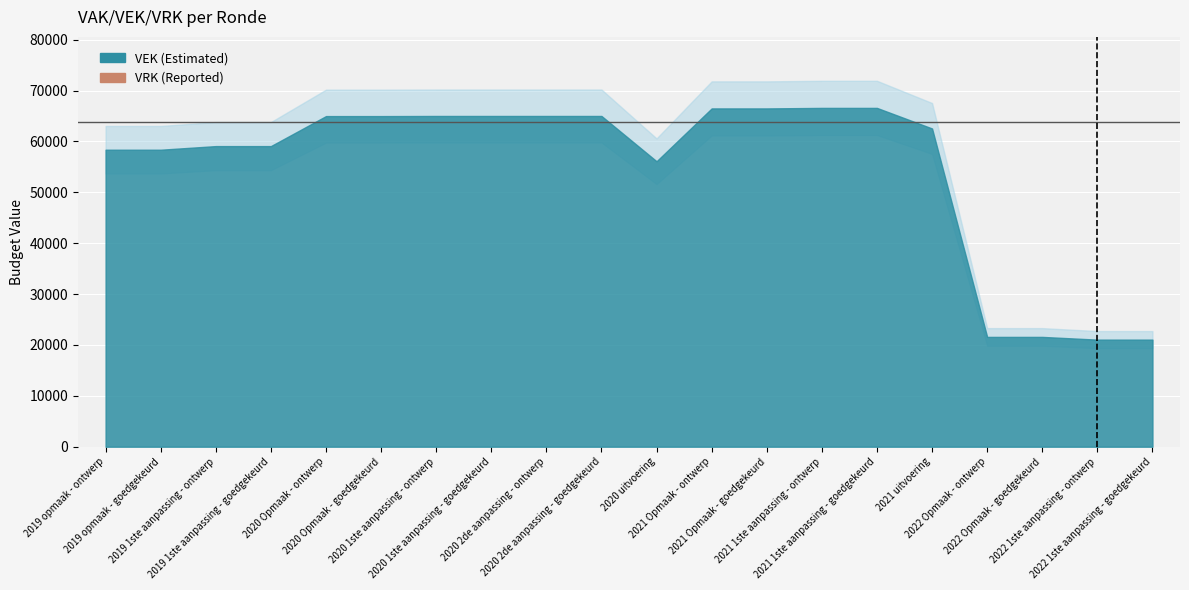

What is the difference between the second highest and minimum values in the VEK series?

45544